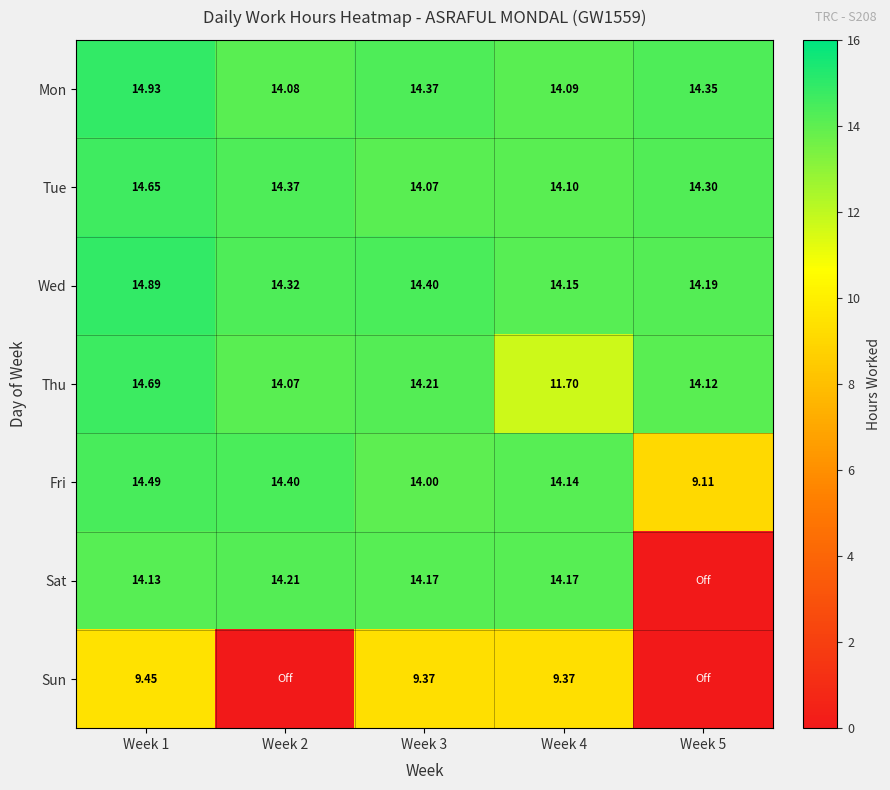

At Week 4, list the series in order from largest to smallest.

Sat, Wed, Fri, Tue, Mon, Thu, Sun